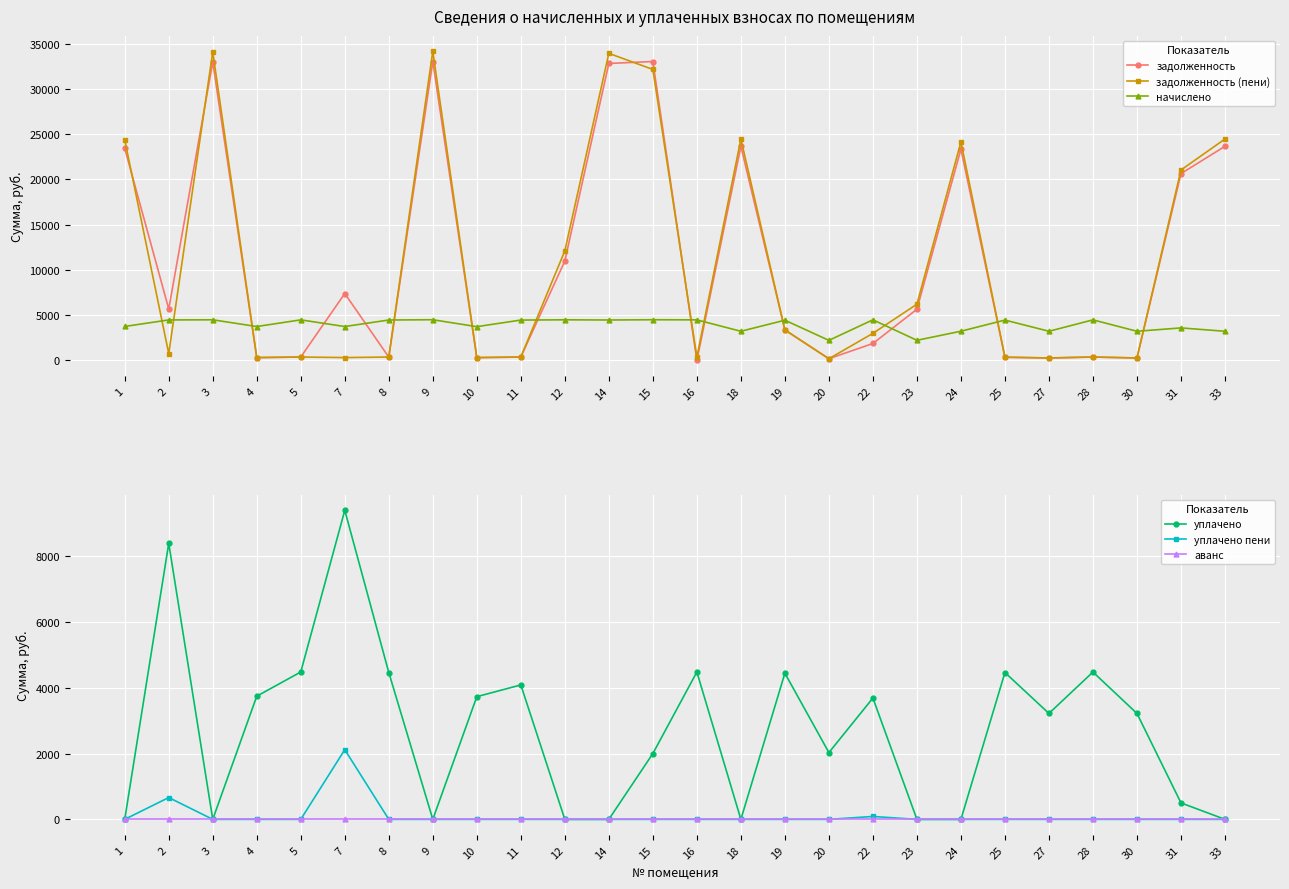

What is the sum of the задолженность (пени) values at 11 and 33?

24839.2